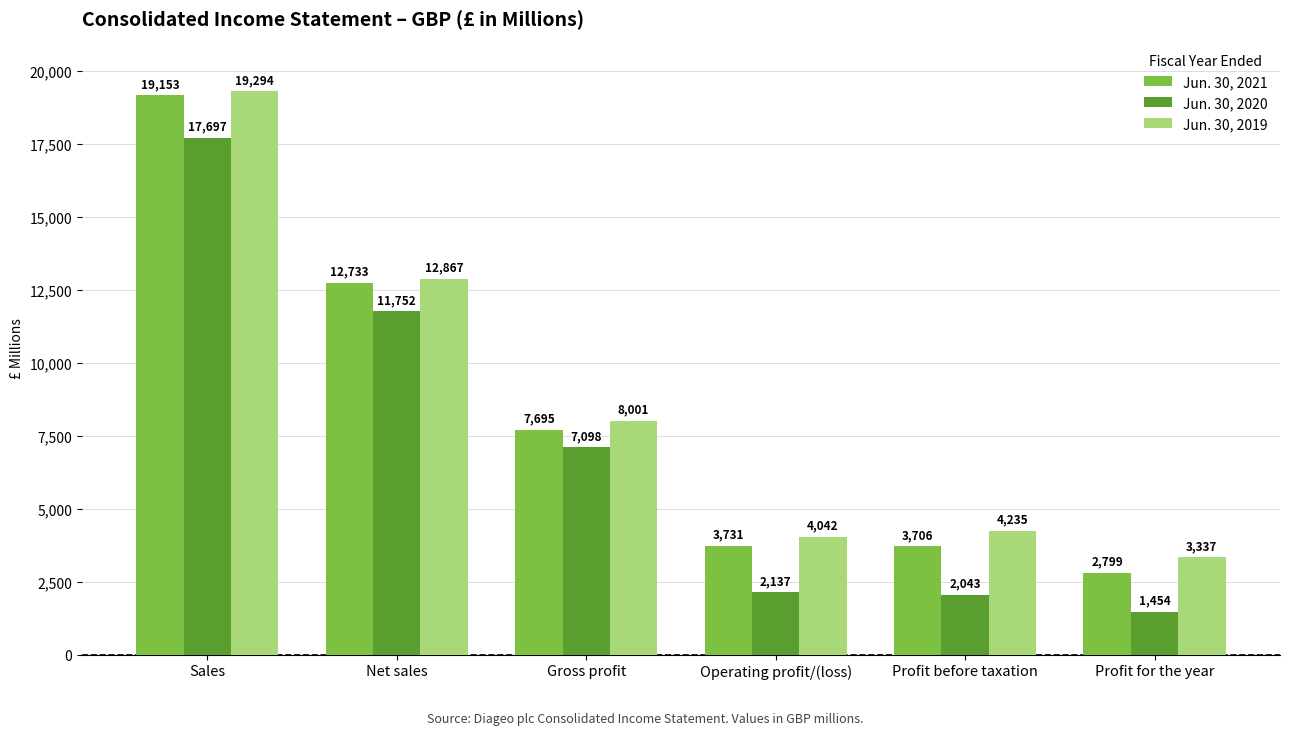

What is the total value across all series at Gross profit?

22794